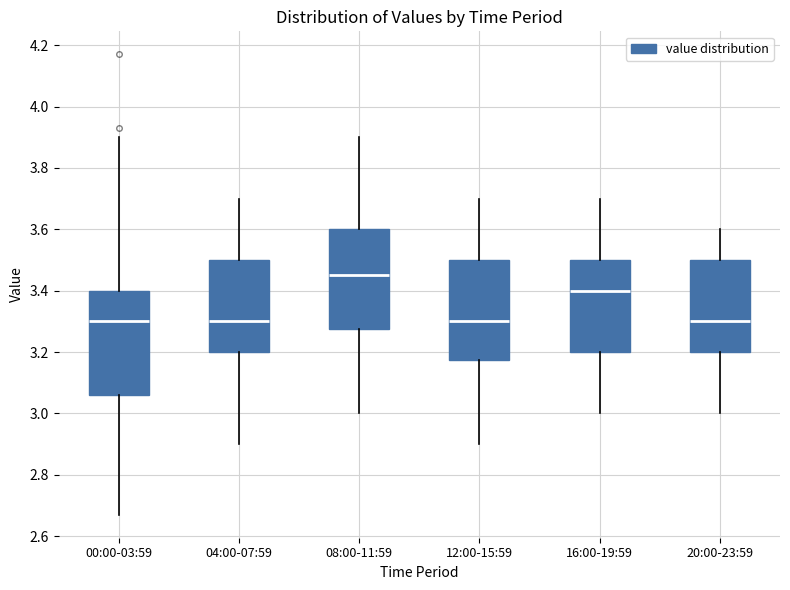

Where does the lower whisker of the box for 16:00-19:59 end on the y-axis? The values are not printed on the chart, so give them approximately, as read against the axis.

3.00